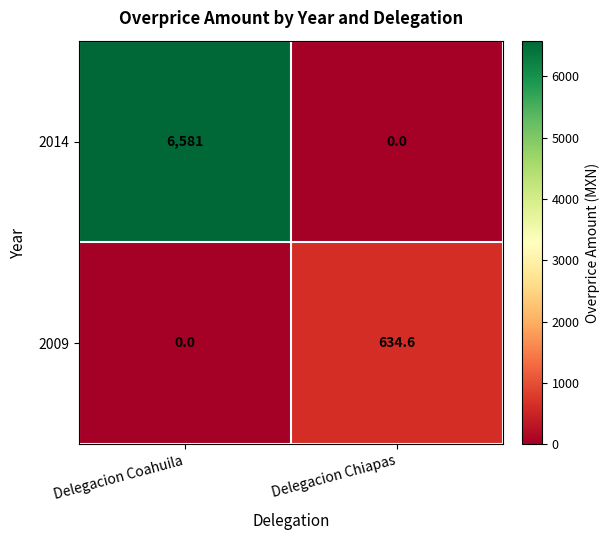

What is the greatest value displayed?

6581.0